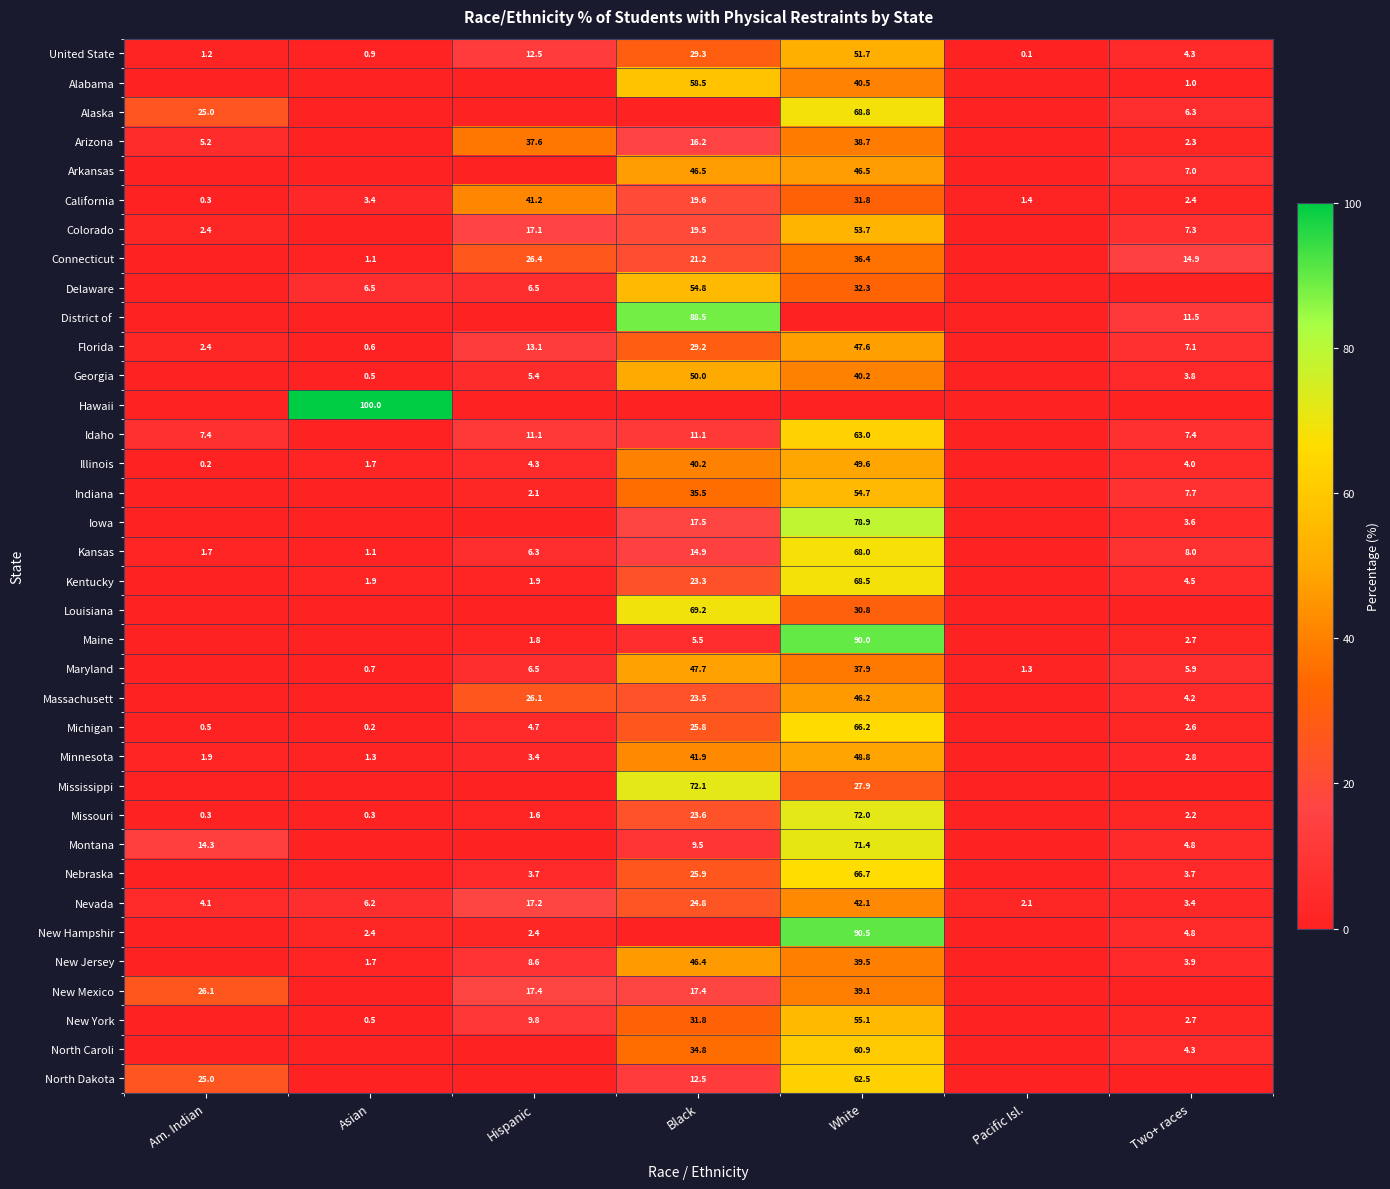

Is it true that Alabama equals 58.5 at Black?

True